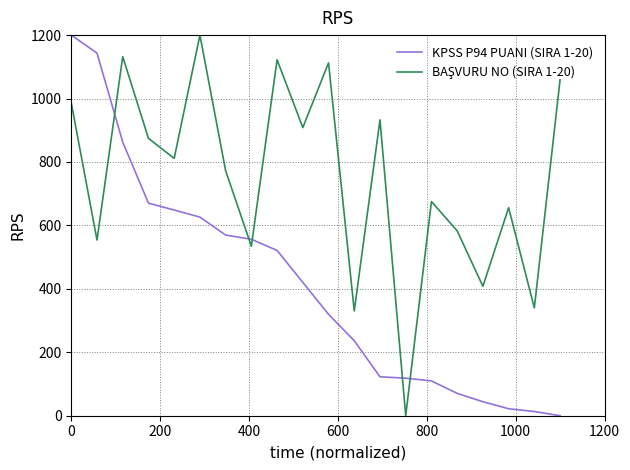

What is the maximum value shown in the chart?

1200.0